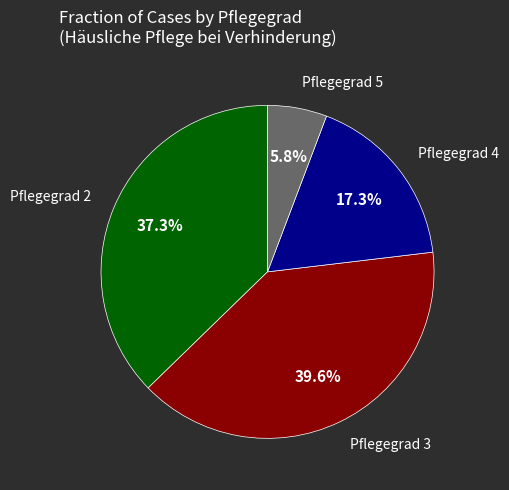

Is there a majority slice in this chart?

No